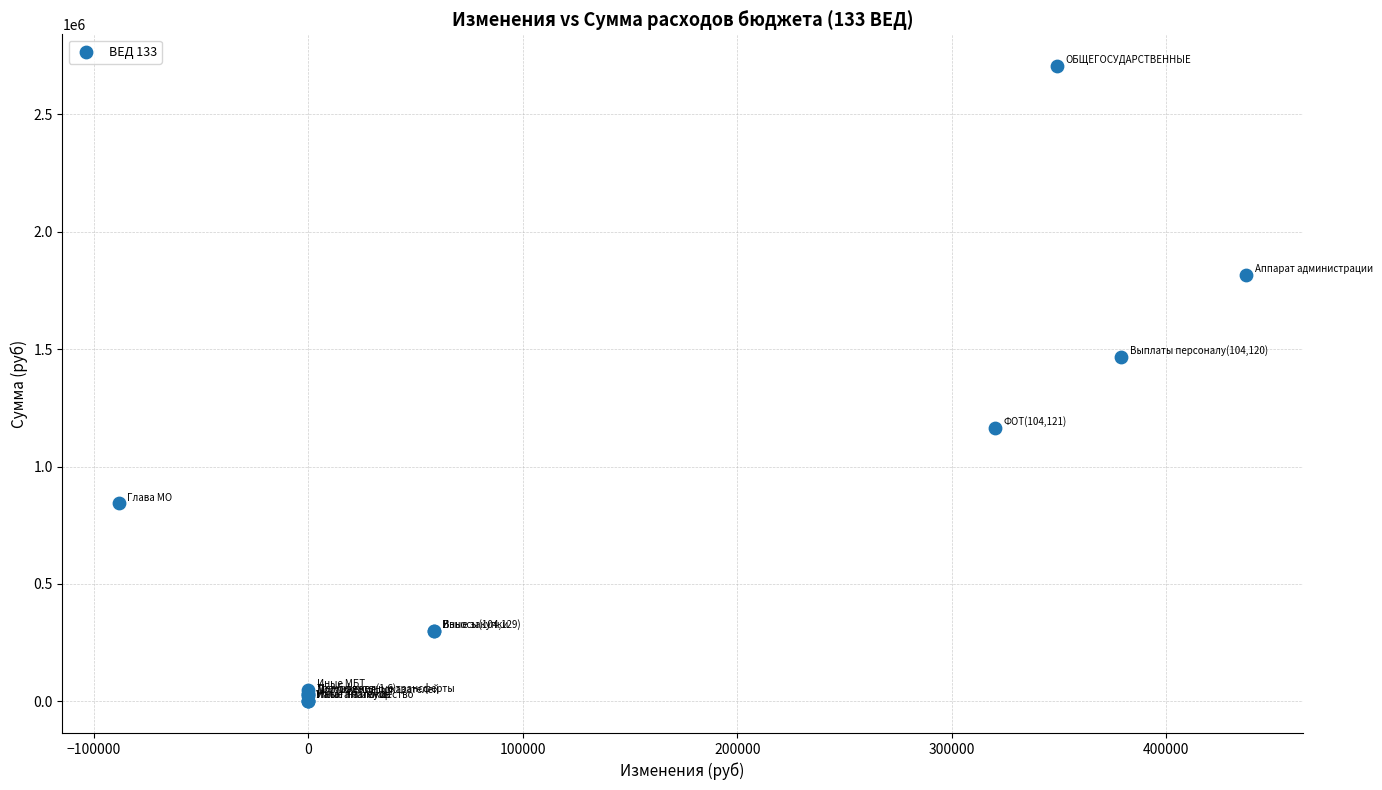

What Y value in the scatter plot is closest to 1353043?

1466528.4